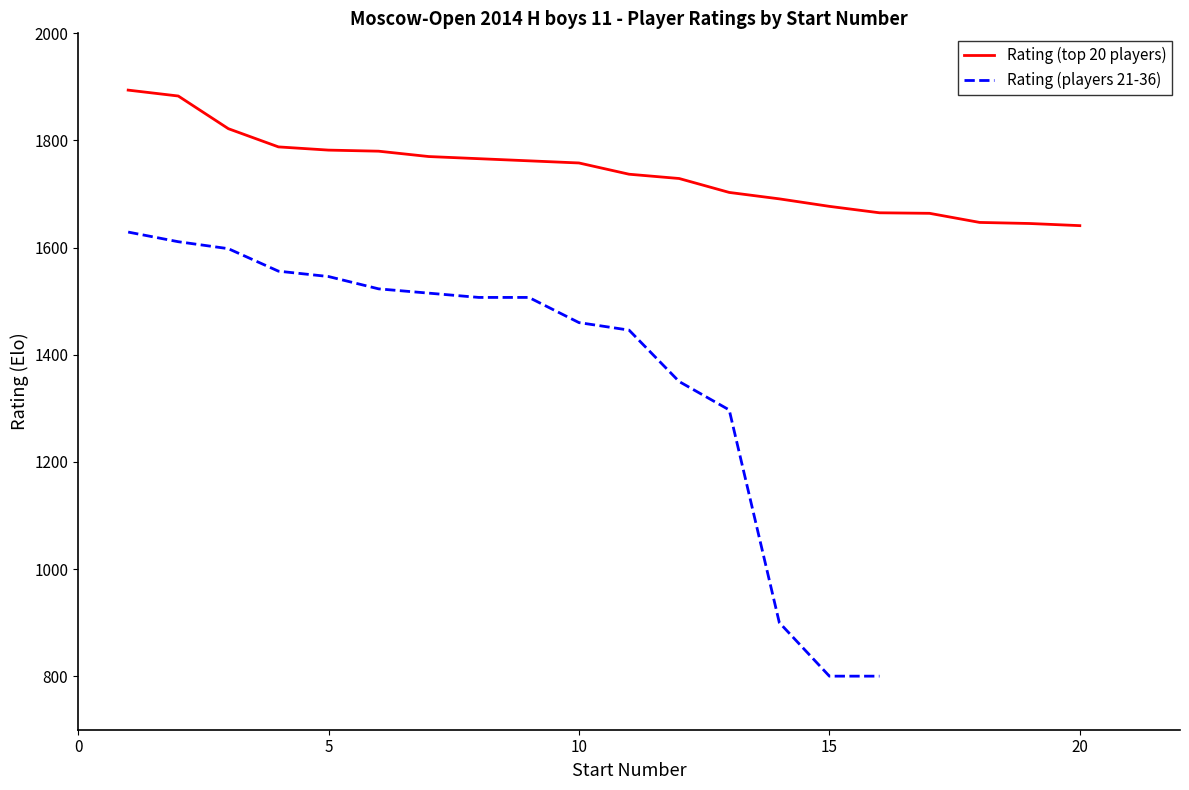

What is the maximum value for Rating (top 20 players)?

1894